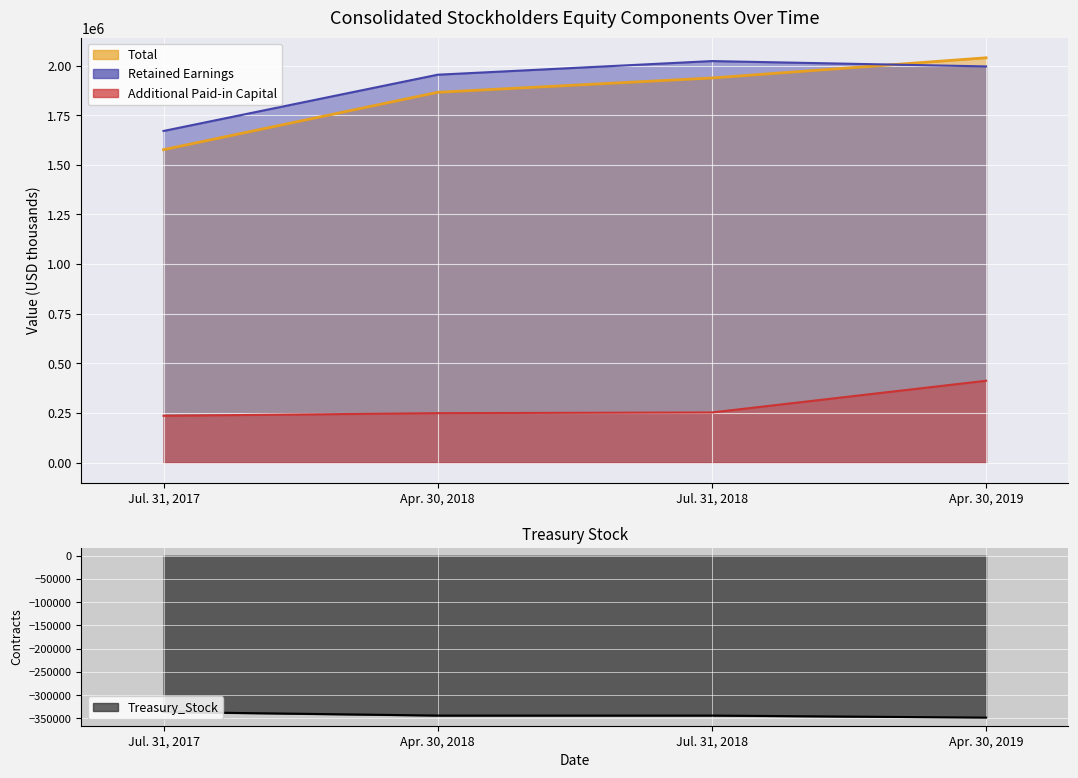

At Apr. 30, 2018, list the series in order from largest to smallest.

Retained Earnings, Total, Additional Paid-in Capital, Treasury Stock